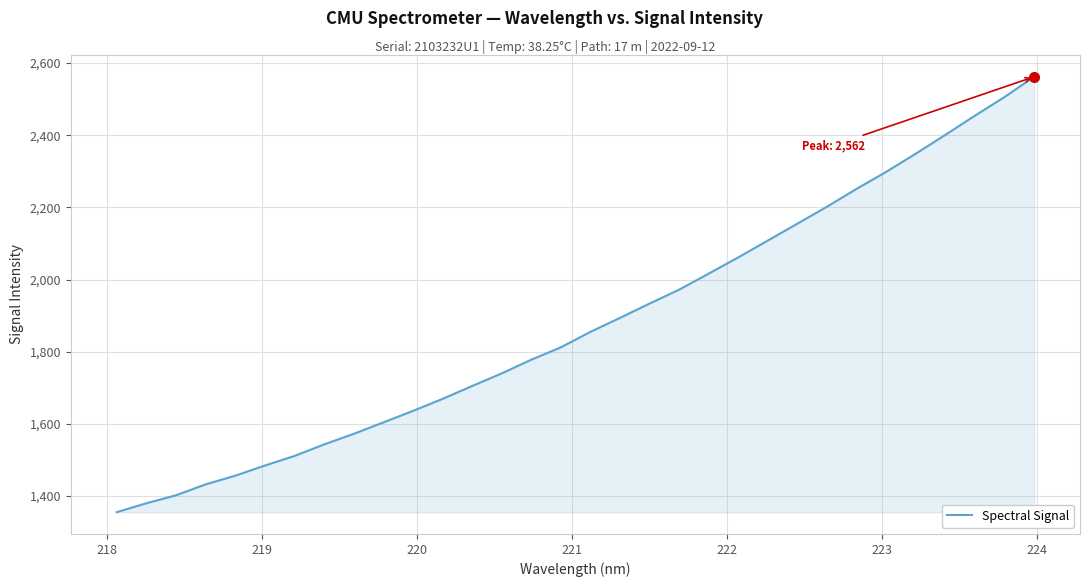

What is the difference between the maximum and minimum values?

1206.8